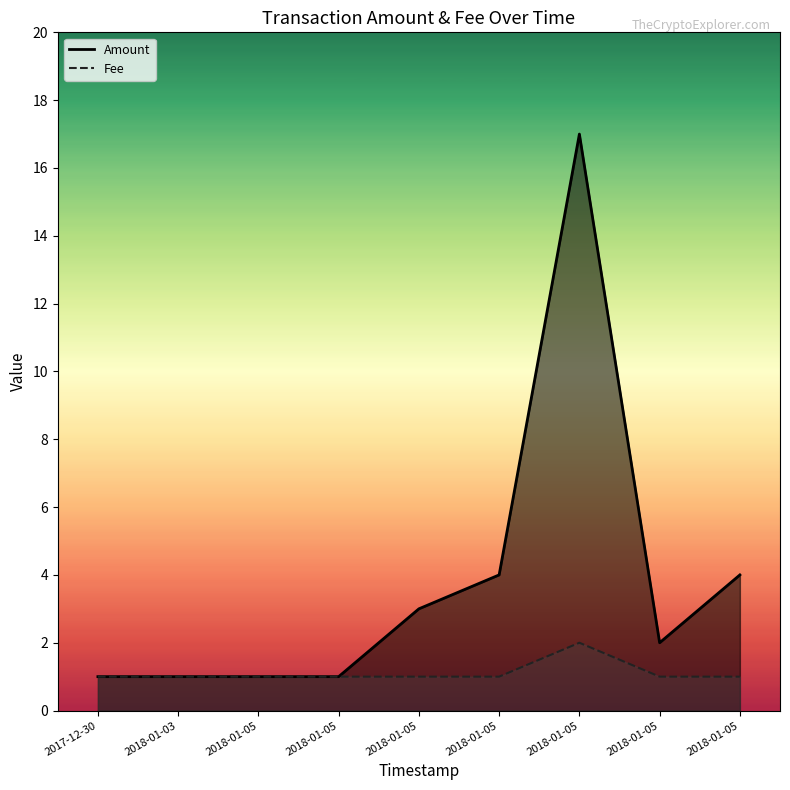

Reading right to left, extract all data points from this chart.

Amount: 4	2	17	4	3	1	1	1	1
Fee: 1	1	2	1	1	1	1	1	1